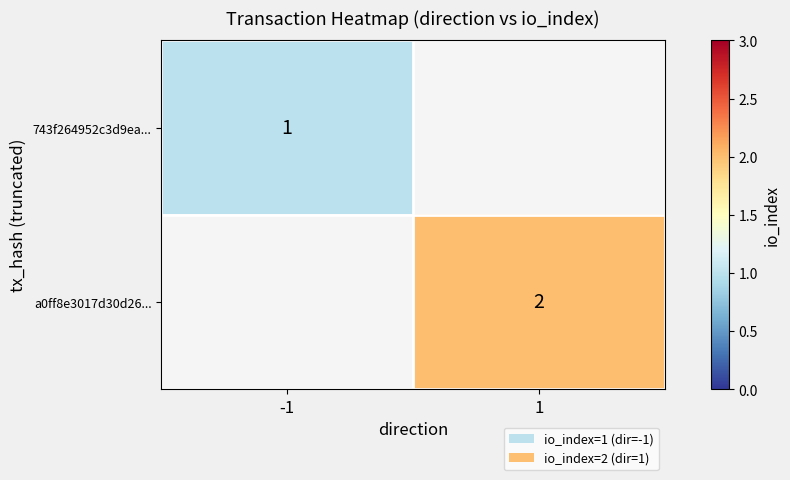

The 743f264952c3d9ea... series shows 1 at -1. True or false?

True